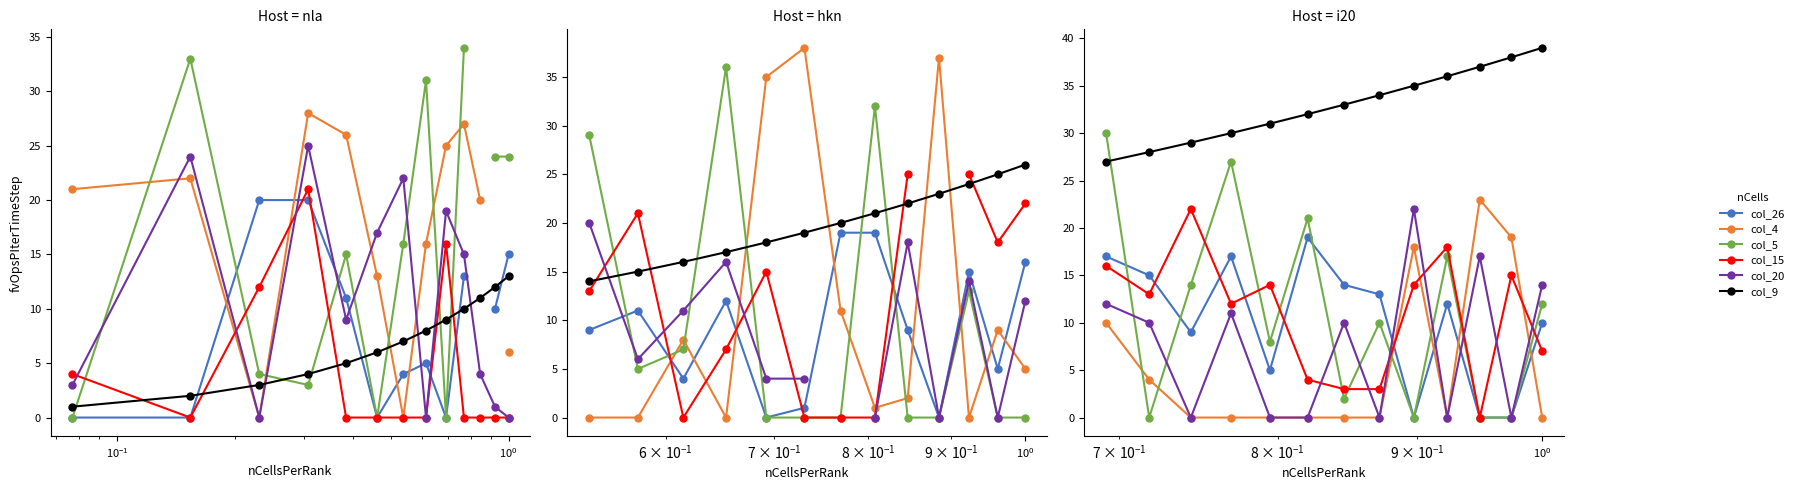

How many lines are shown in the chart?

6